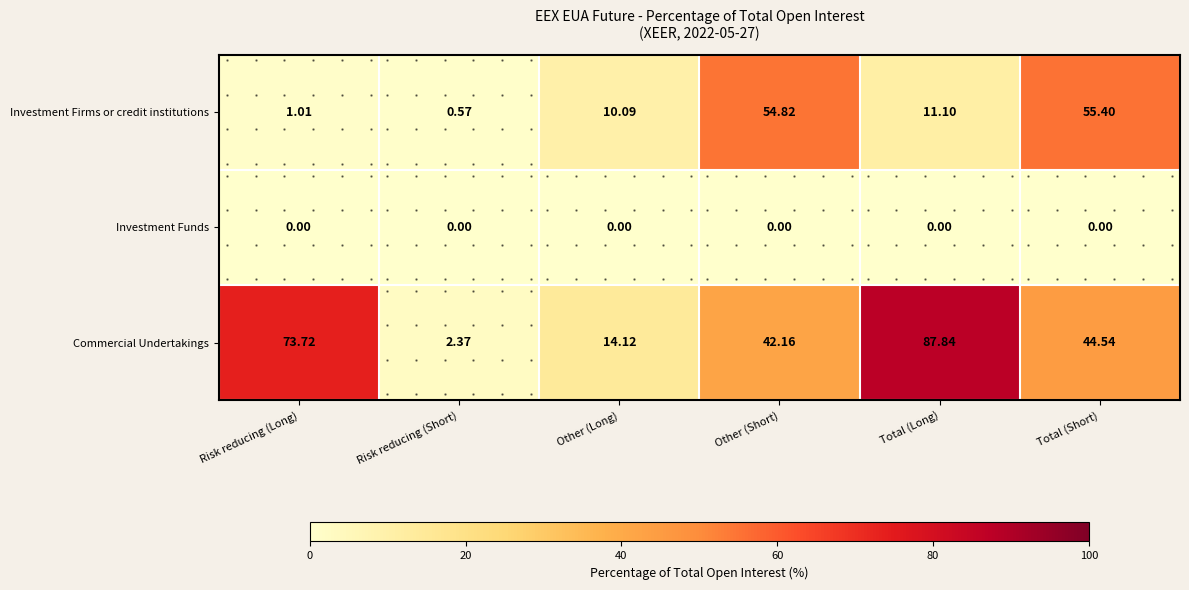

Where is Investment Funds nearest to the value 0?

Risk reducing (Long)